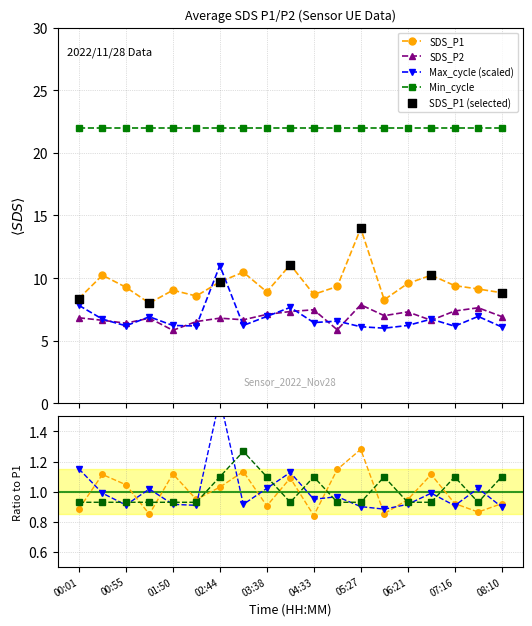

Which series has the widest spread of Y values?

SDS_P1